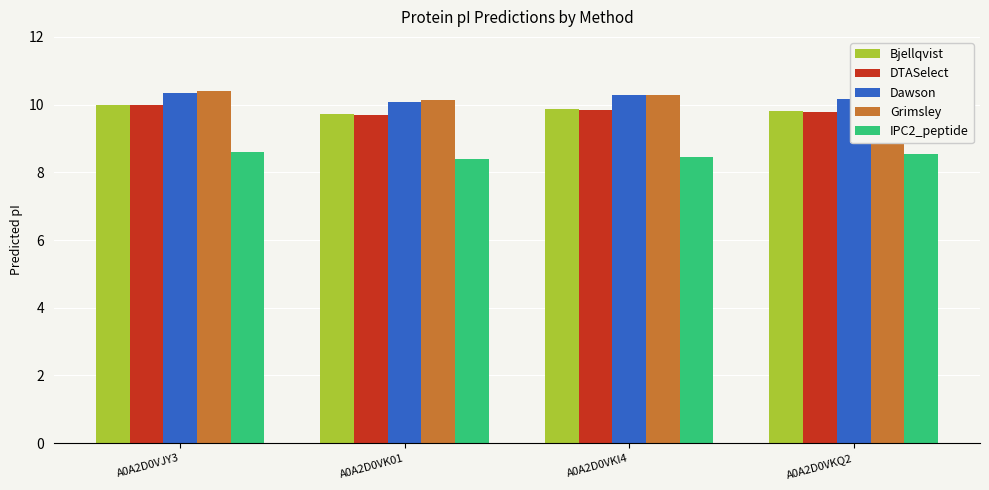

At which label does Bjellqvist reach its peak?

A0A2D0VJY3